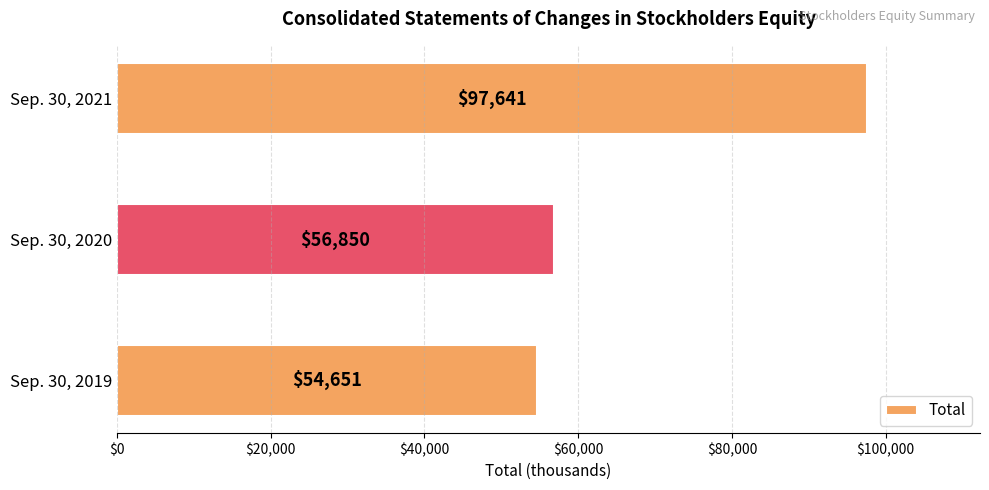

Reading bottom to top, transcribe all the data shown in this chart.

54651	56850	97641